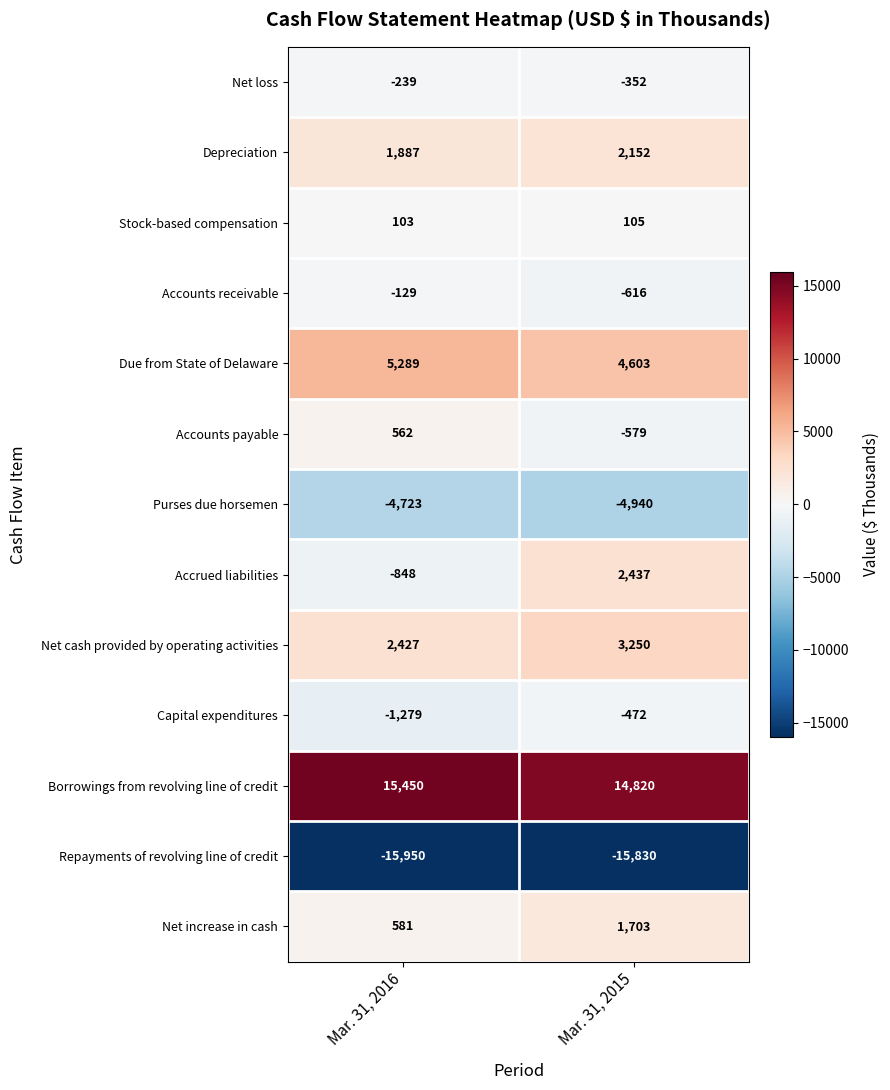

At Mar. 31, 2015, list the series in order from smallest to largest.

Repayments of revolving line of credit, Purses due horsemen, Accounts receivable, Accounts payable, Capital expenditures, Net loss, Stock-based compensation, Net increase in cash, Depreciation, Accrued liabilities, Net cash provided by operating activities, Due from State of Delaware, Borrowings from revolving line of credit